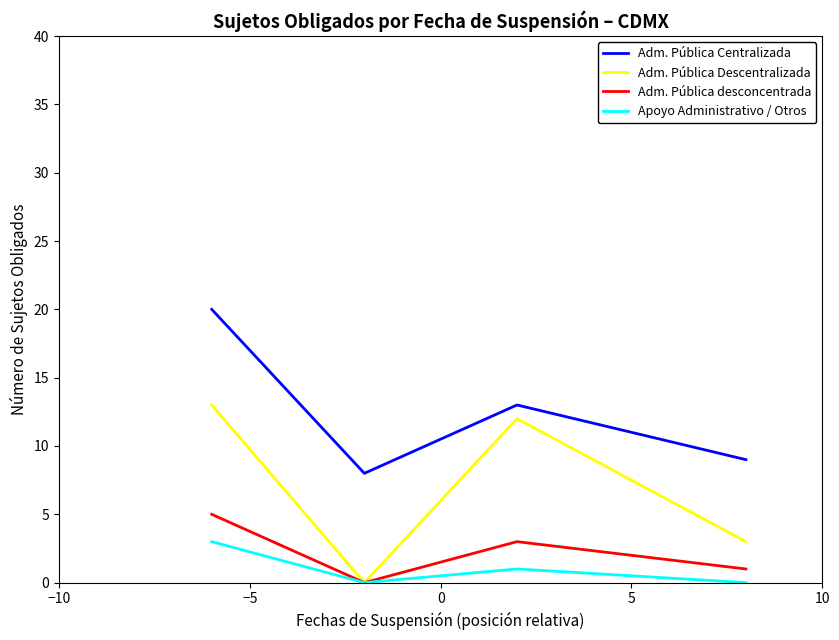

Count the Adm. Pública desconcentrada values in the range 1 to 5.

3